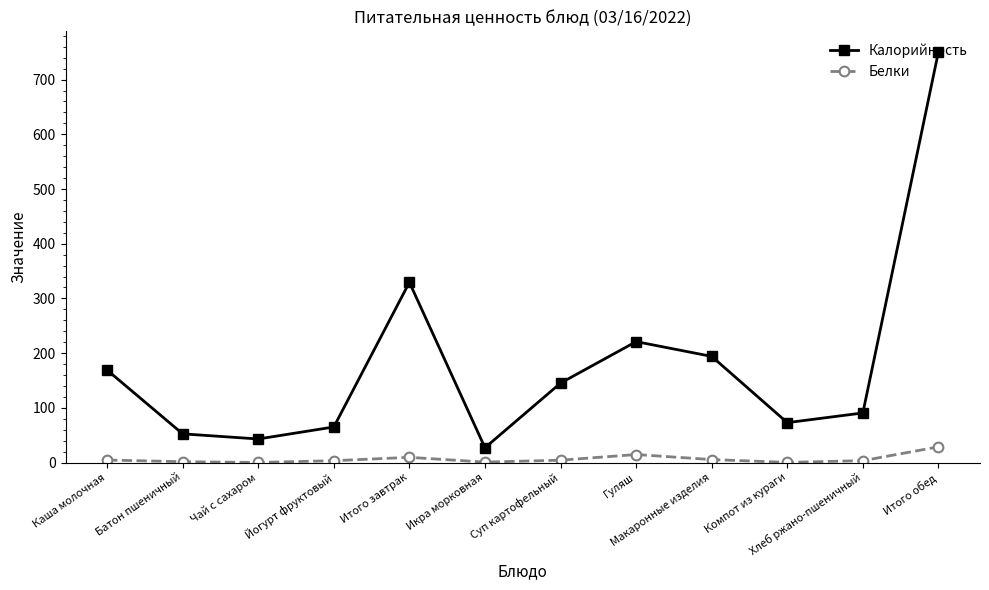

The value of Калорийность at Компот из кураги is 125.9. True or false?

False